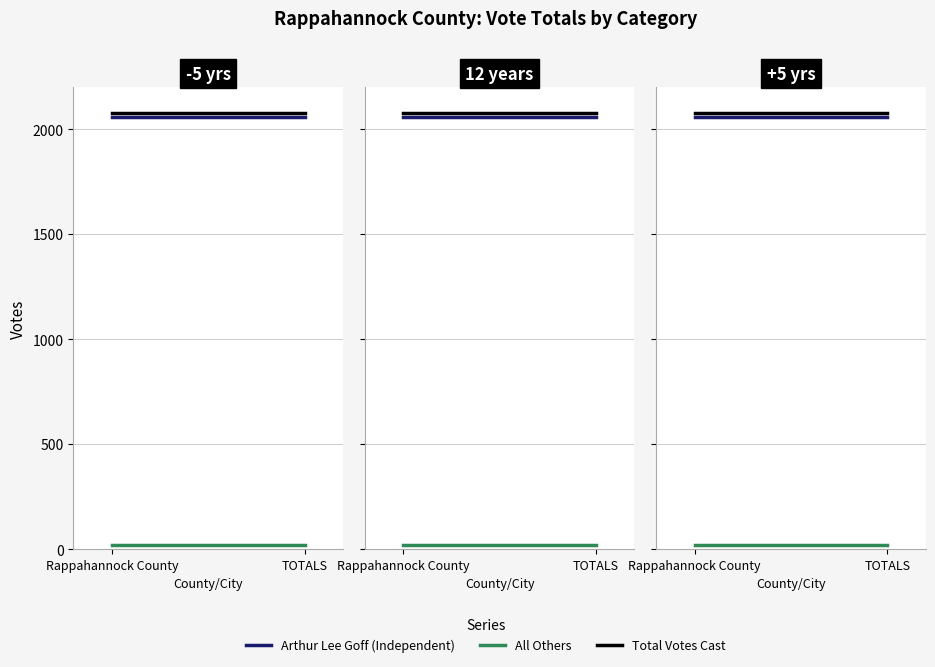

Where is Arthur Lee Goff (Independent) nearest to the value 2057?

Rappahannock County